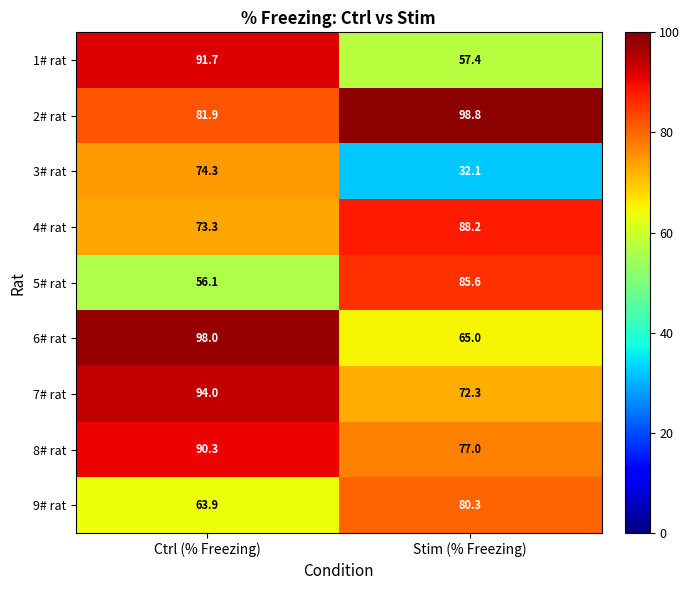

Reading left to right, extract all data points from this chart.

1# rat: Ctrl (% Freezing)=91.7	Stim (% Freezing)=57.4
2# rat: Ctrl (% Freezing)=81.9	Stim (% Freezing)=98.8
3# rat: Ctrl (% Freezing)=74.3	Stim (% Freezing)=32.1
4# rat: Ctrl (% Freezing)=73.3	Stim (% Freezing)=88.2
5# rat: Ctrl (% Freezing)=56.1	Stim (% Freezing)=85.6
6# rat: Ctrl (% Freezing)=98.0	Stim (% Freezing)=65.0
7# rat: Ctrl (% Freezing)=94.0	Stim (% Freezing)=72.3
8# rat: Ctrl (% Freezing)=90.3	Stim (% Freezing)=77.0
9# rat: Ctrl (% Freezing)=63.9	Stim (% Freezing)=80.3